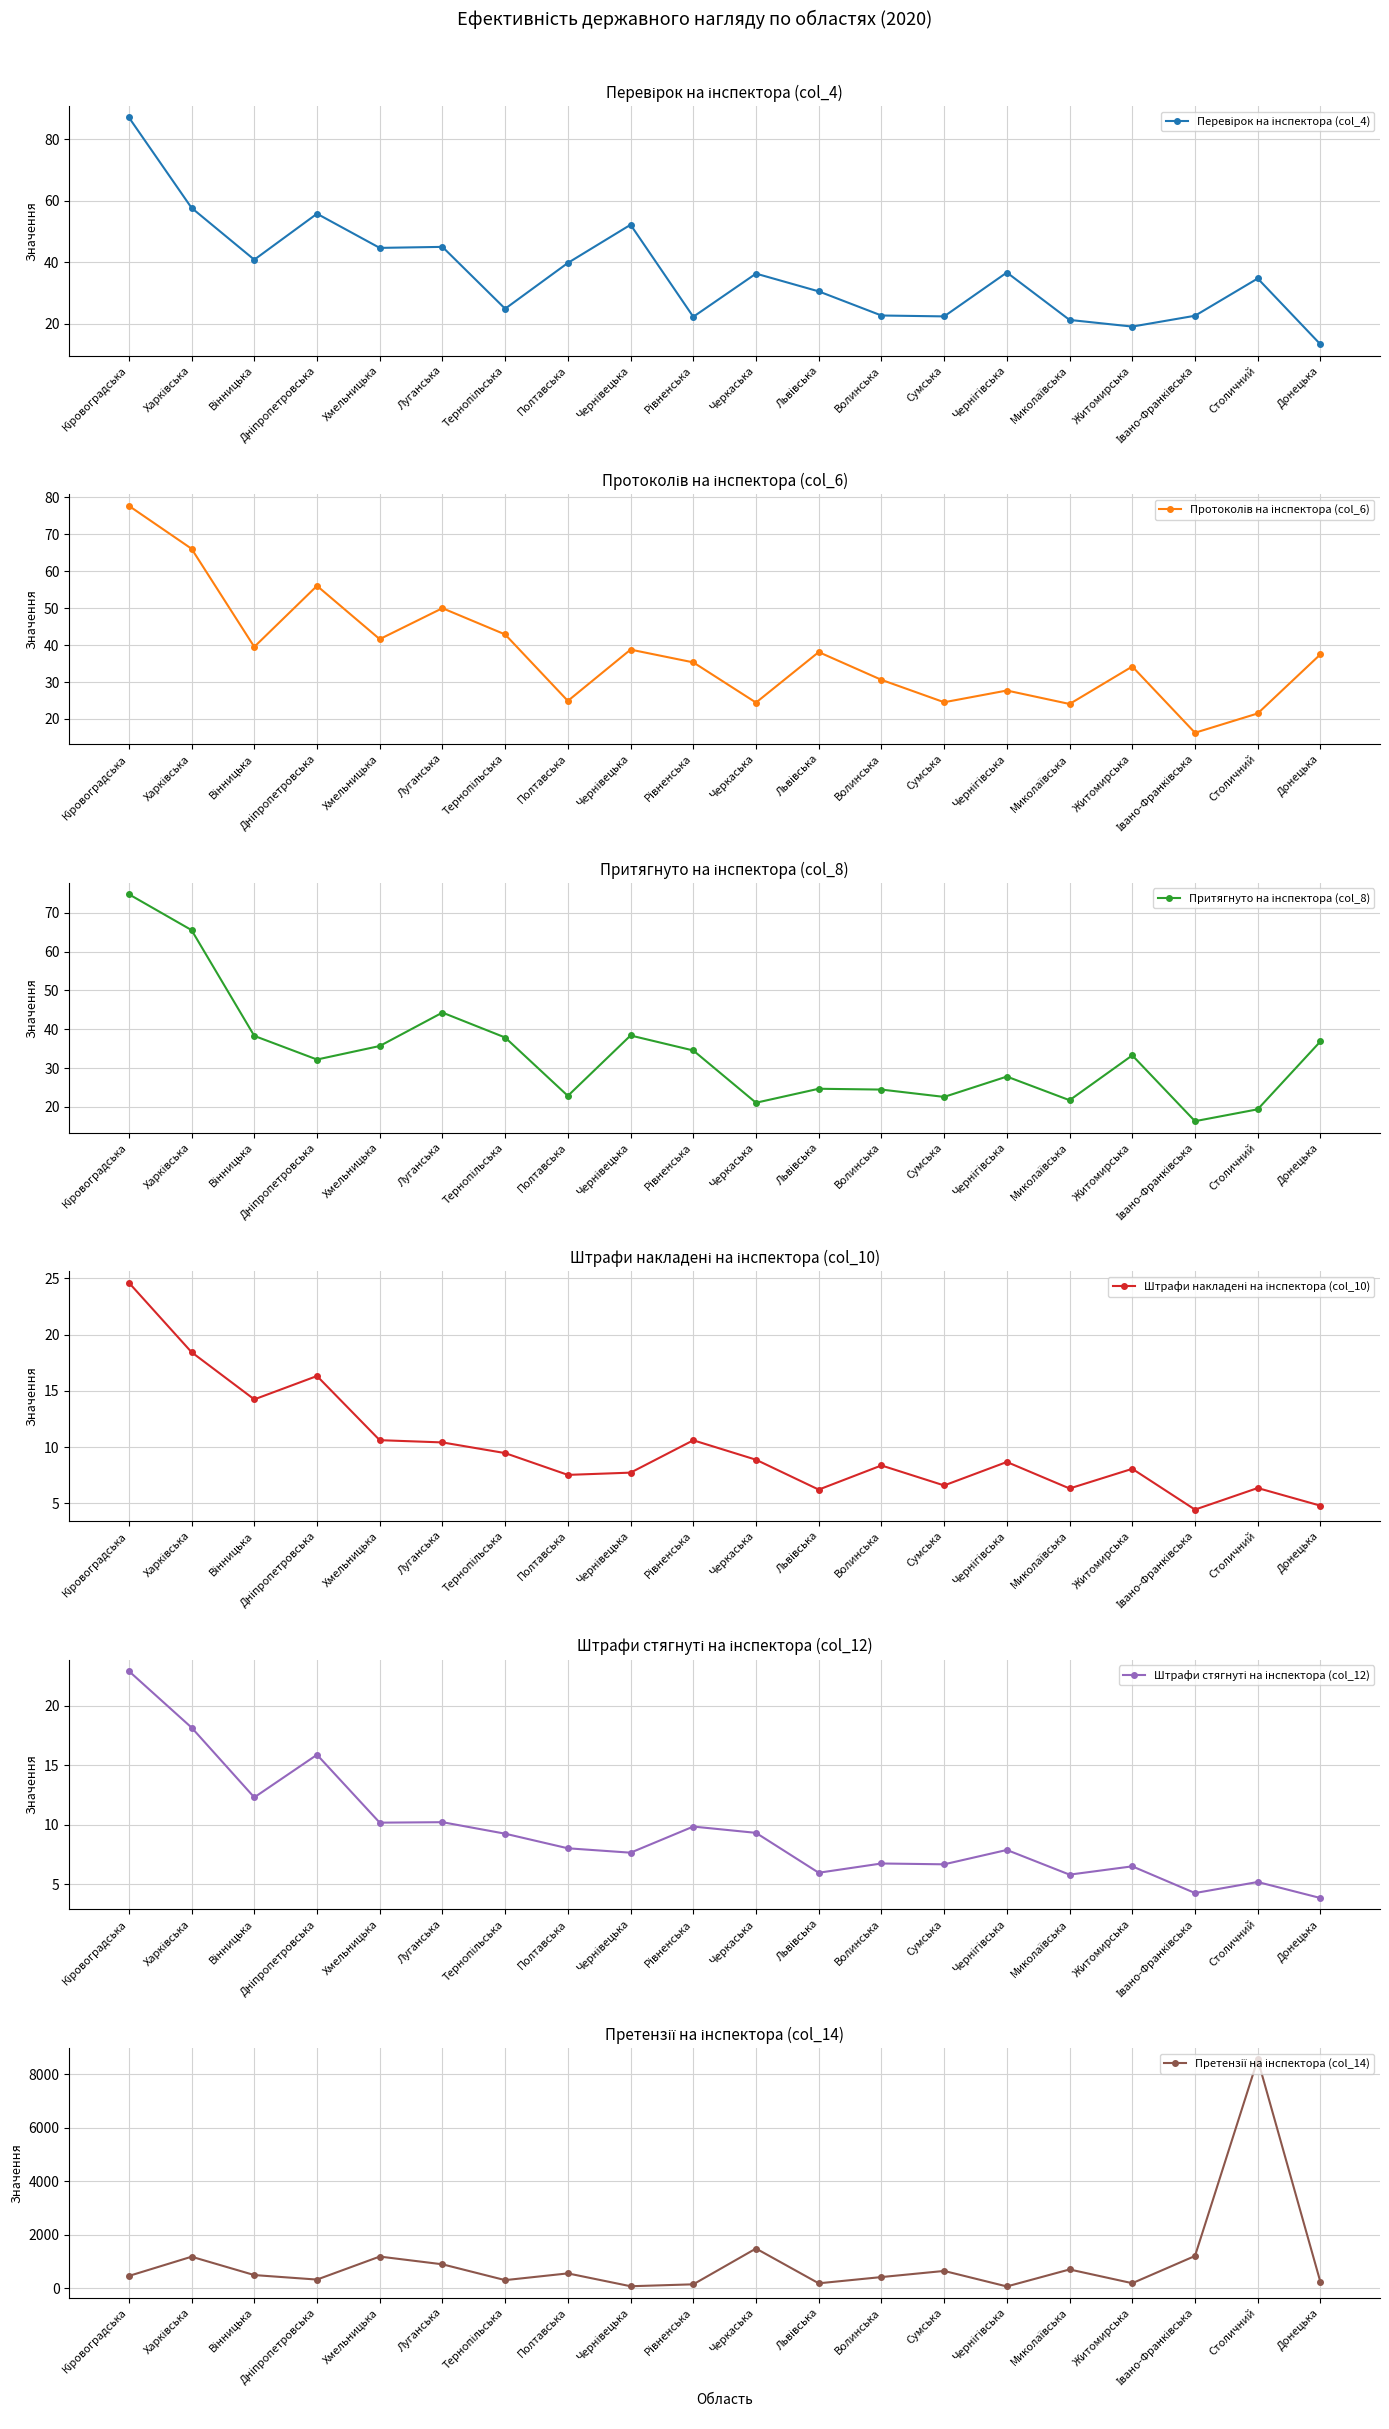

Is this an area chart (filled region under the line)?

No